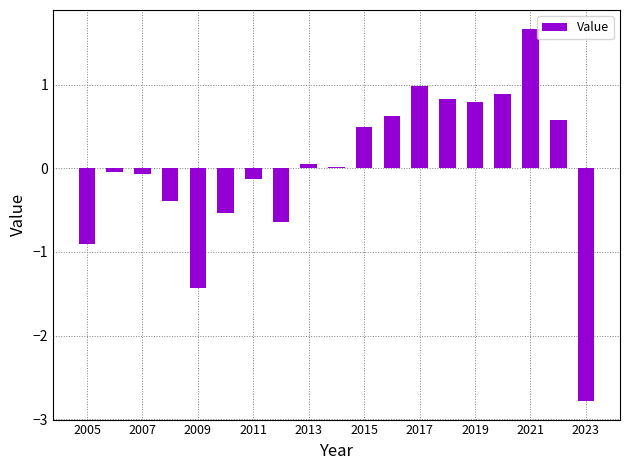

What is the greatest value displayed?

1.7